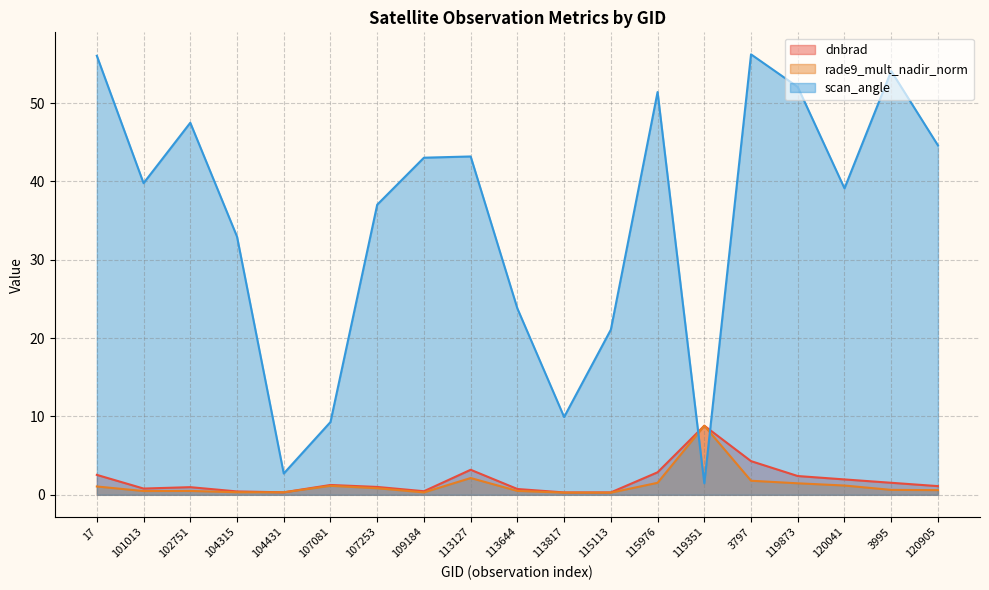

Which series has the largest range (max minus min)?

scan_angle